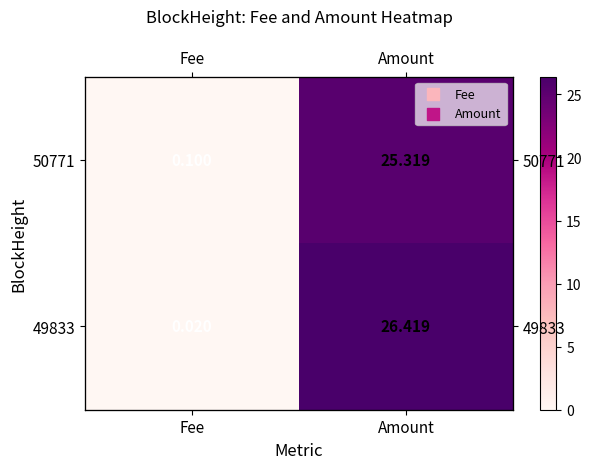

What is the sum of all 49833 values?

26.4